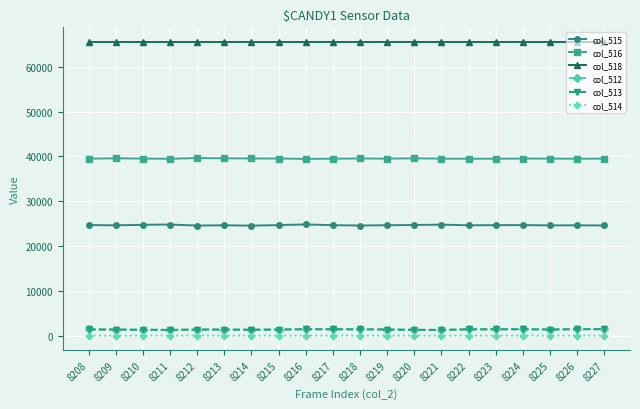

True or false: col_516 and col_512 cross at least once.

False